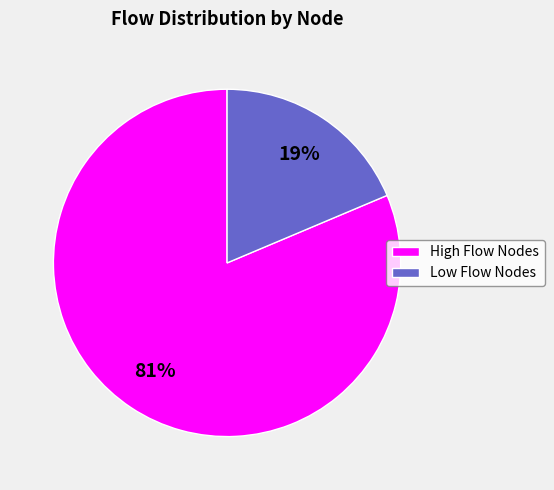

Is it true that High Flow Nodes is 81% of the pie?

True